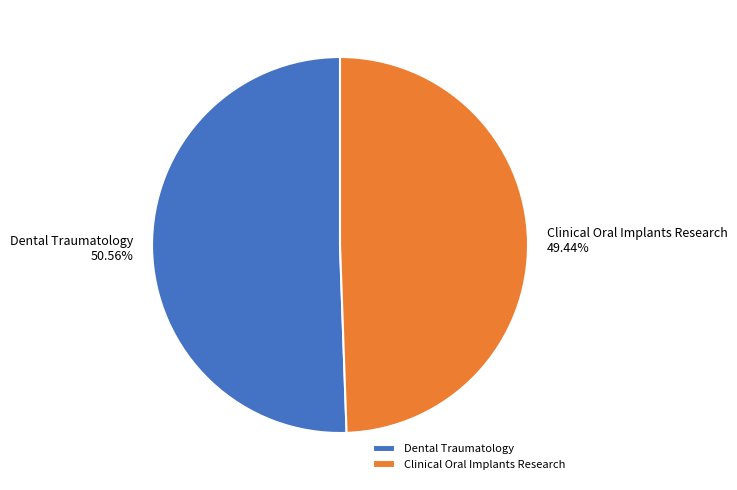

Is it true that Clinical Oral Implants Research is 49% of the pie?

True